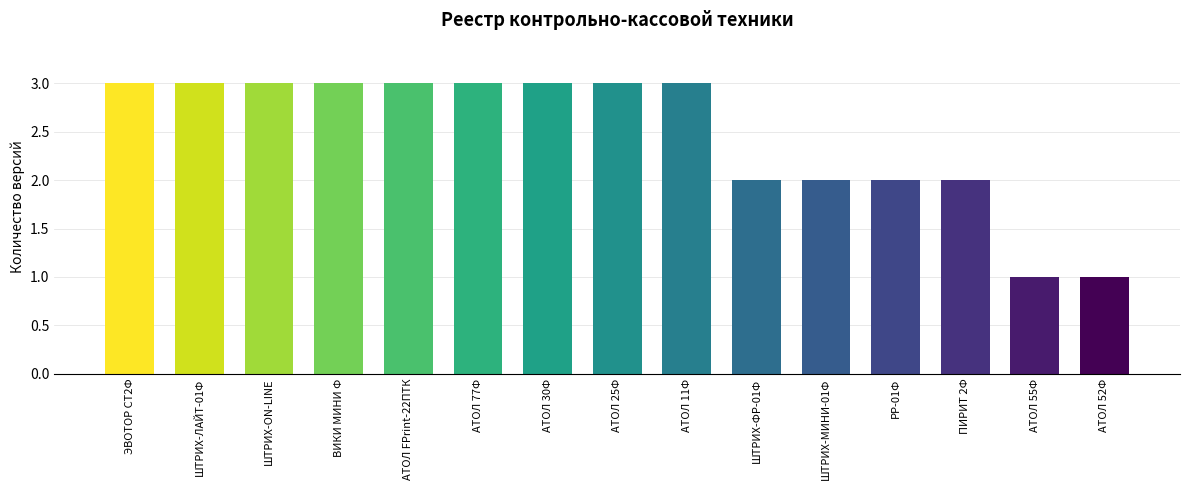

Which has a higher value, ШТРИХ-ФР-01Ф or АТОЛ 77Ф?

АТОЛ 77Ф